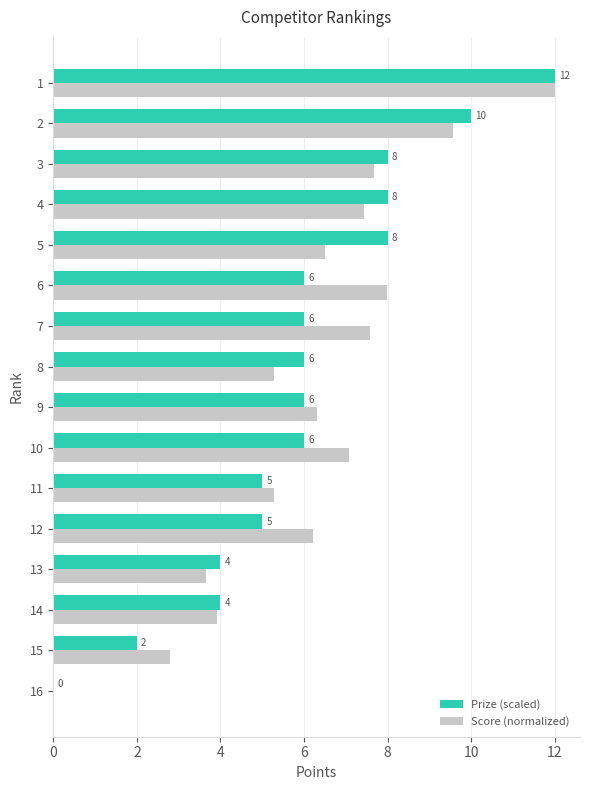

True or false: Prize (scaled) has a value of 6.0 at 10.

True